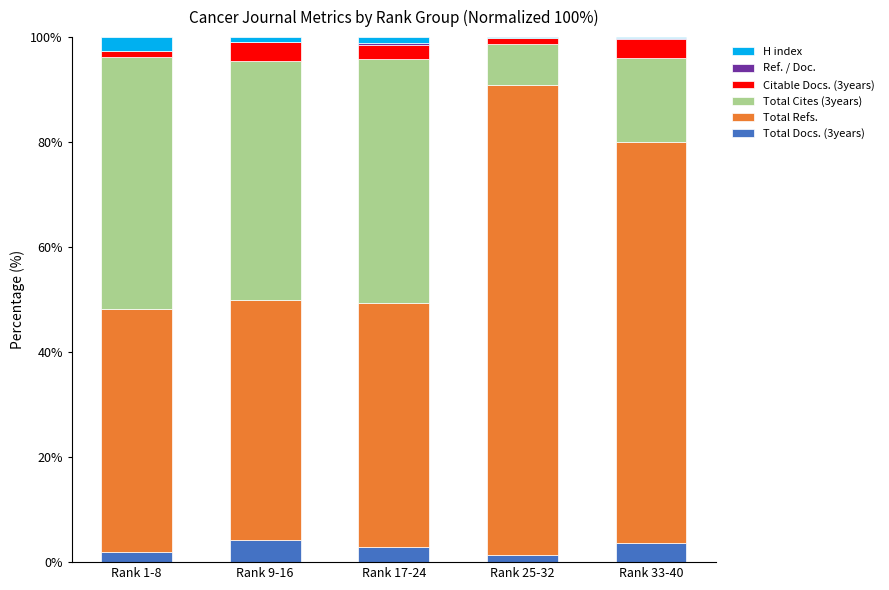

Is it true that Total Docs. (3years) equals 2.9 at Rank 17-24?

True